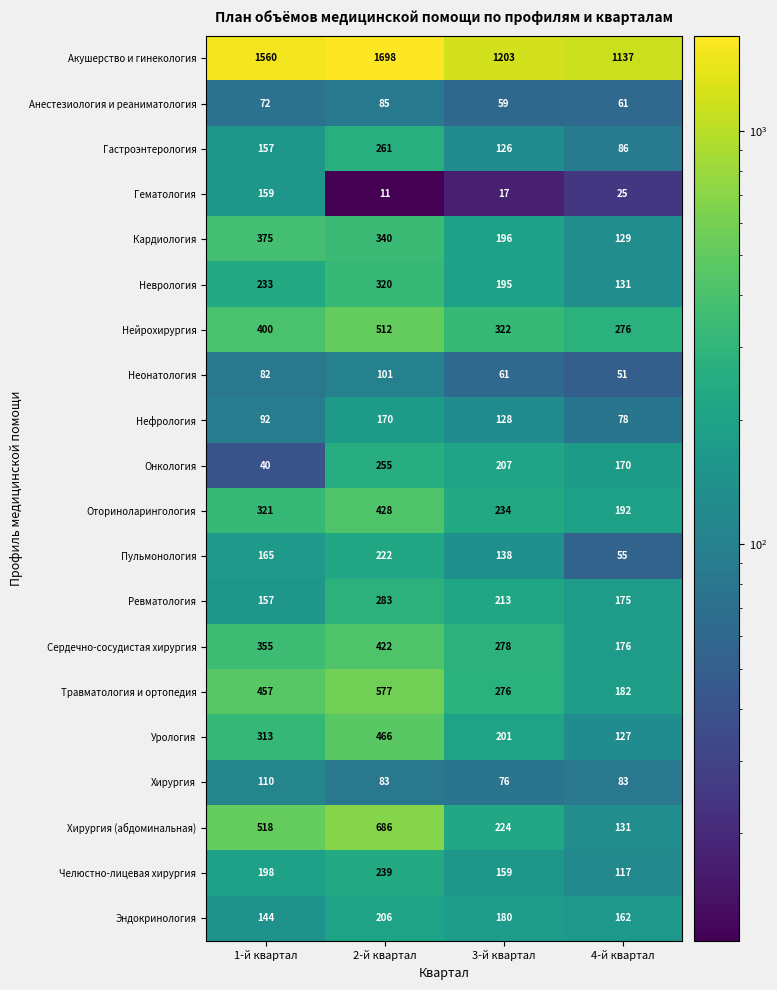

Where is Онкология nearest to the value 147?

4-й квартал